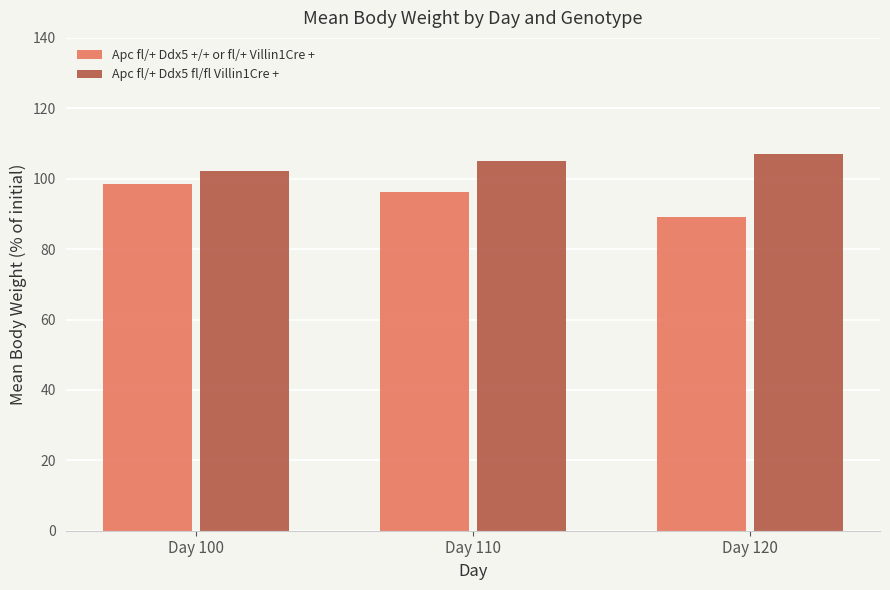

At which label is Apc fl/+ Ddx5 +/+ or fl/+ Villin1Cre + closest to 93?

Day 110